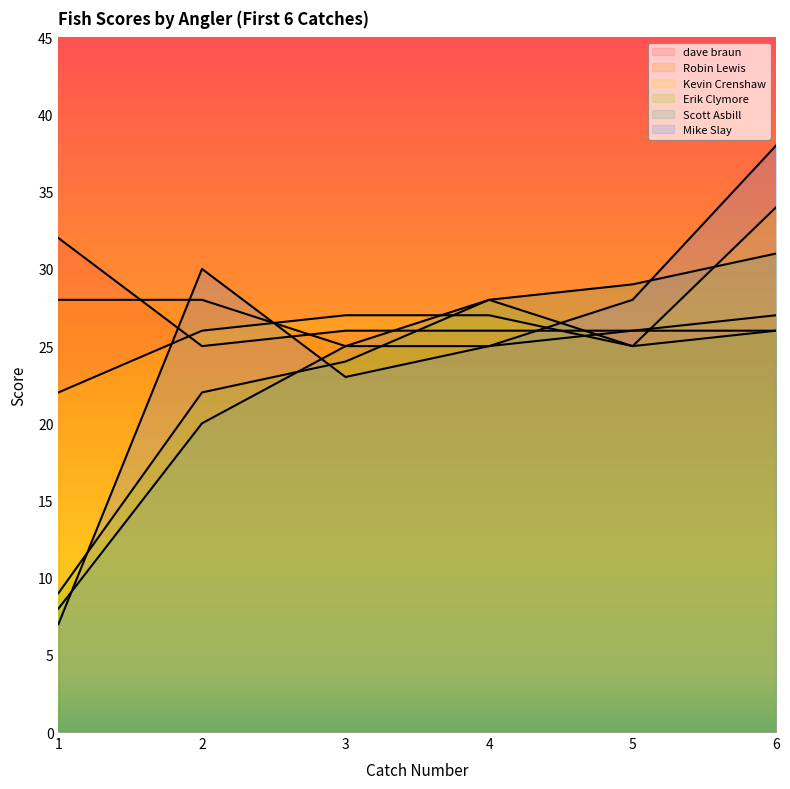

How many lines are shown in the chart?

6